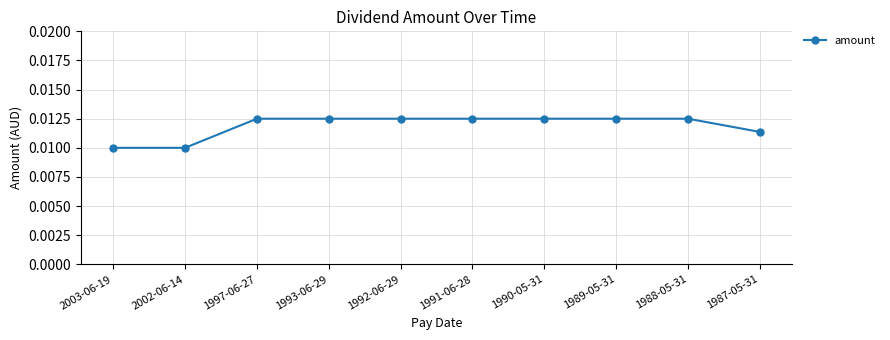

How many values are between 0 and 1?

10